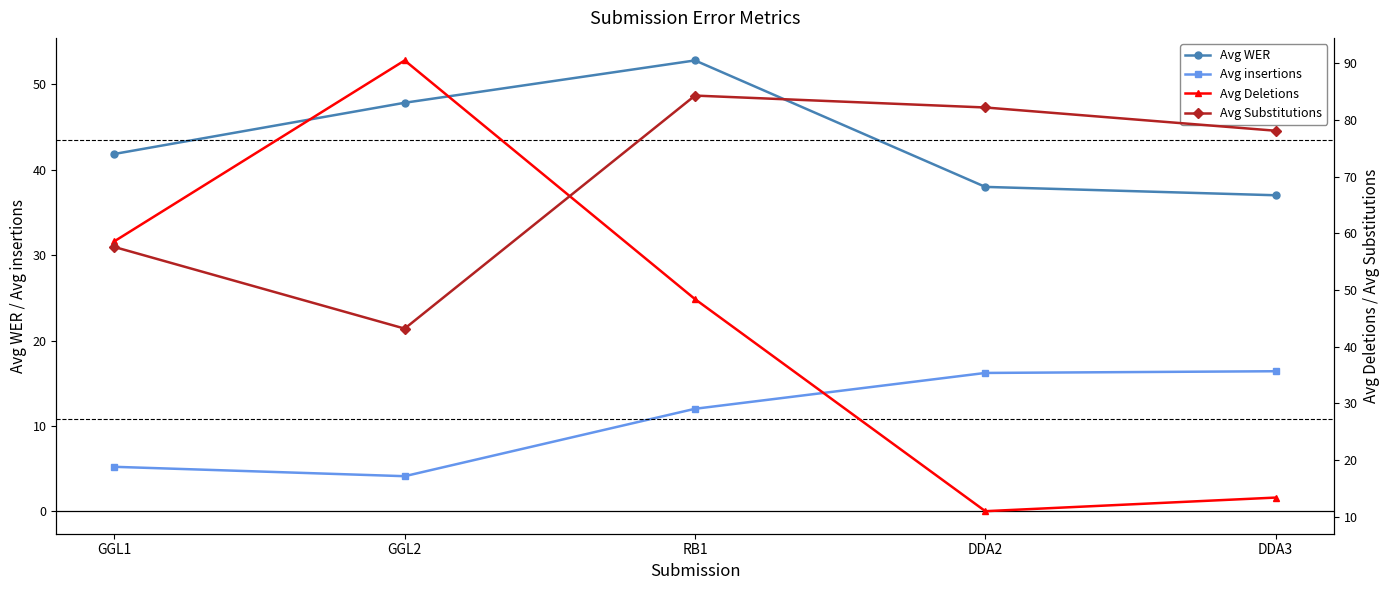

What is the difference between the second highest and minimum values in the Avg Deletions series?

47.6